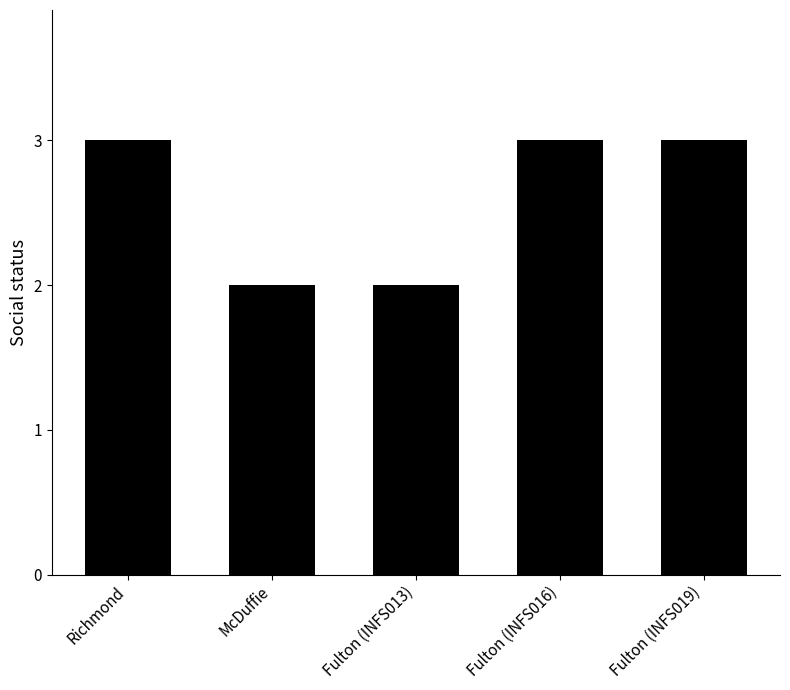

What is the sum of all values?

13